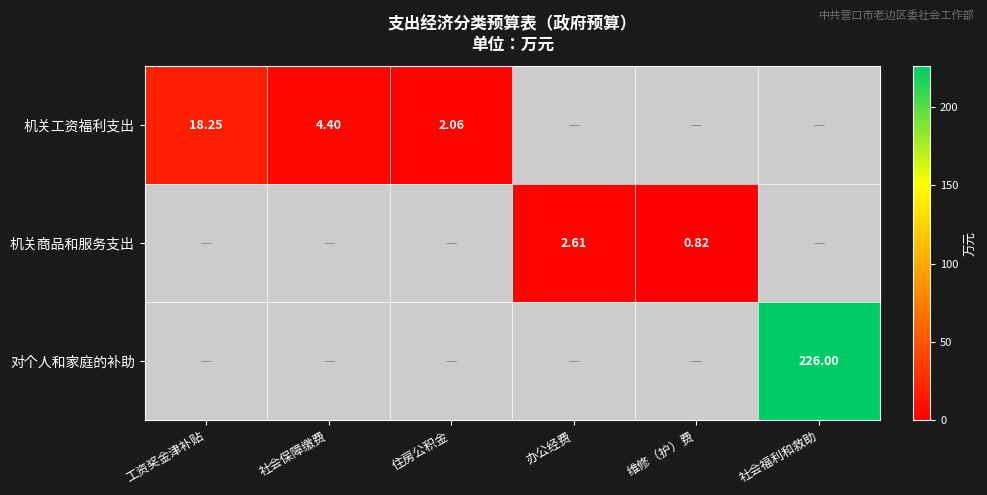

Is it true that 机关工资福利支出 equals 4.4 at 社会保障缴费?

True